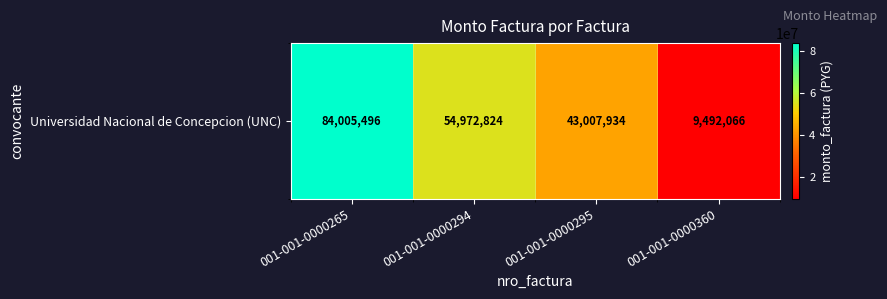

Where does the data first go above 54972824?

001-001-0000265